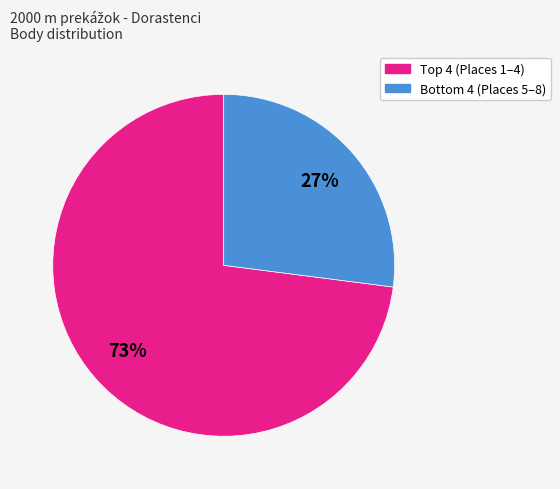

Does any single category account for the majority?

Yes